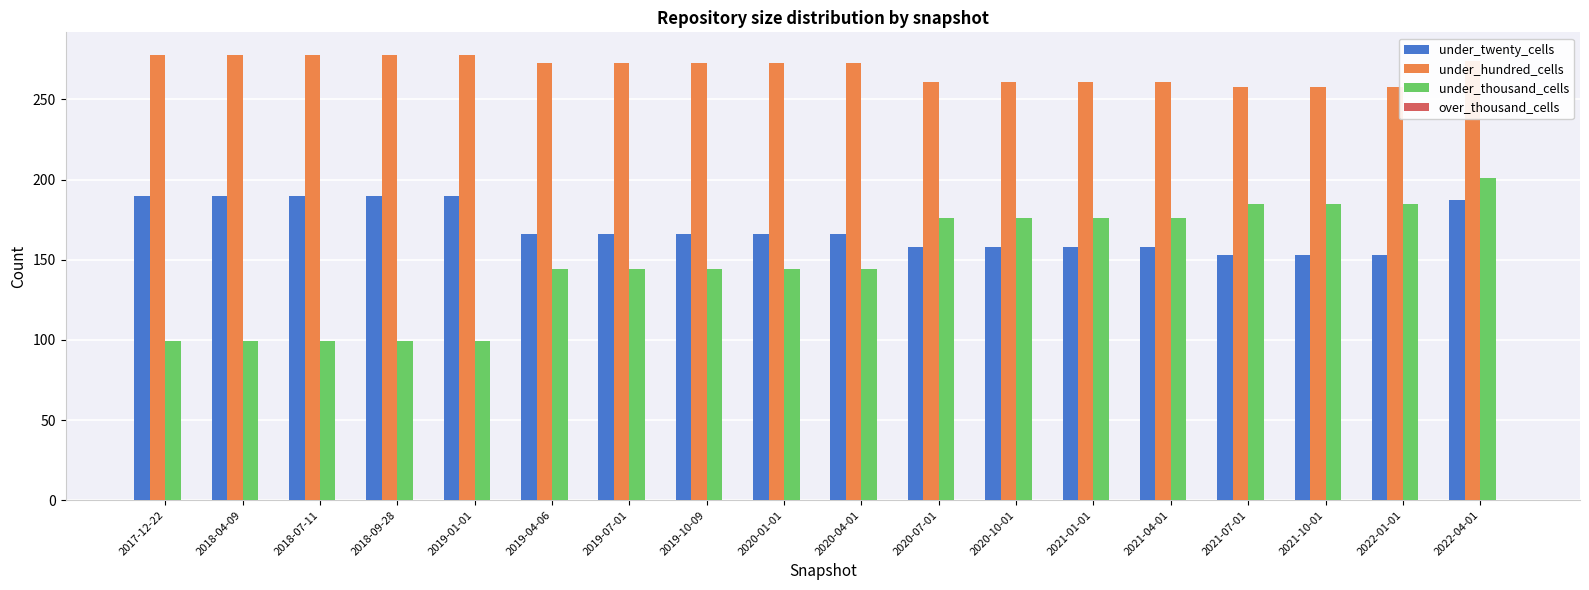

Where does the under_twenty_cells series first go above 166?

2017-12-22